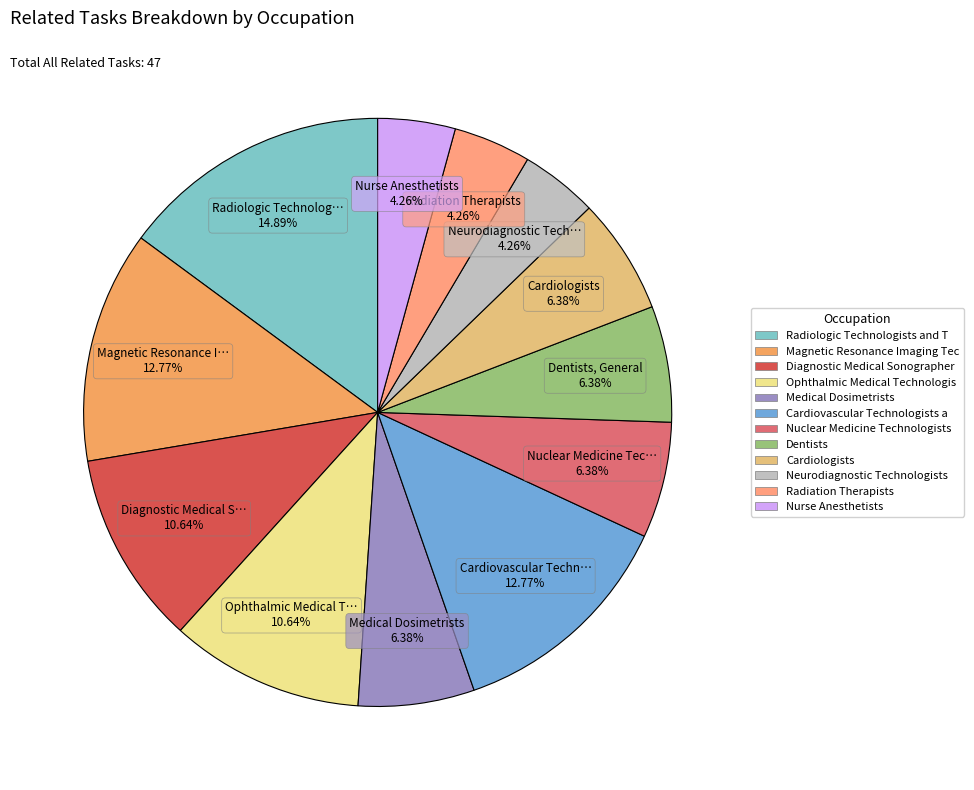

How many slices are in this pie chart?

12